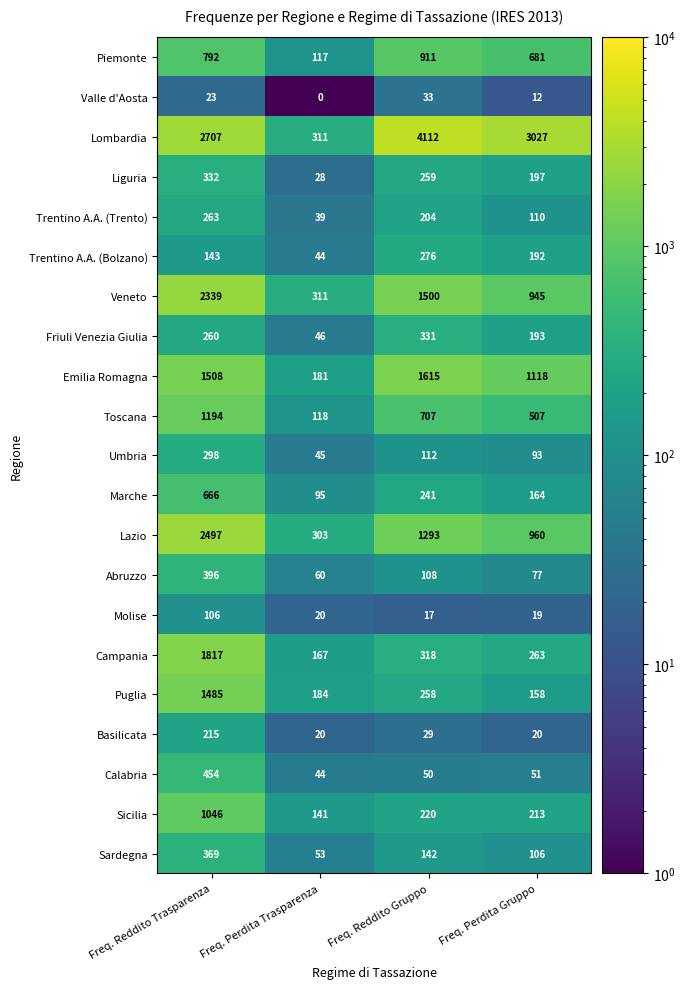

What is the sum of all Toscana values?

2526